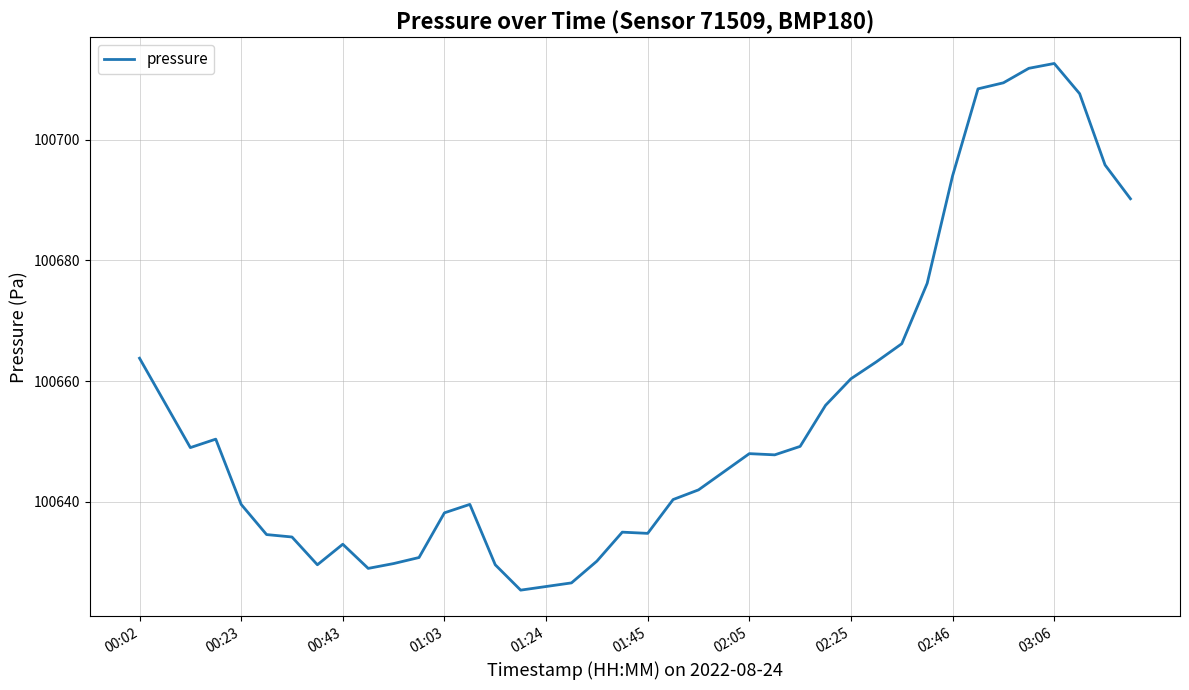

What is the minimum value shown in the chart?

100625.4